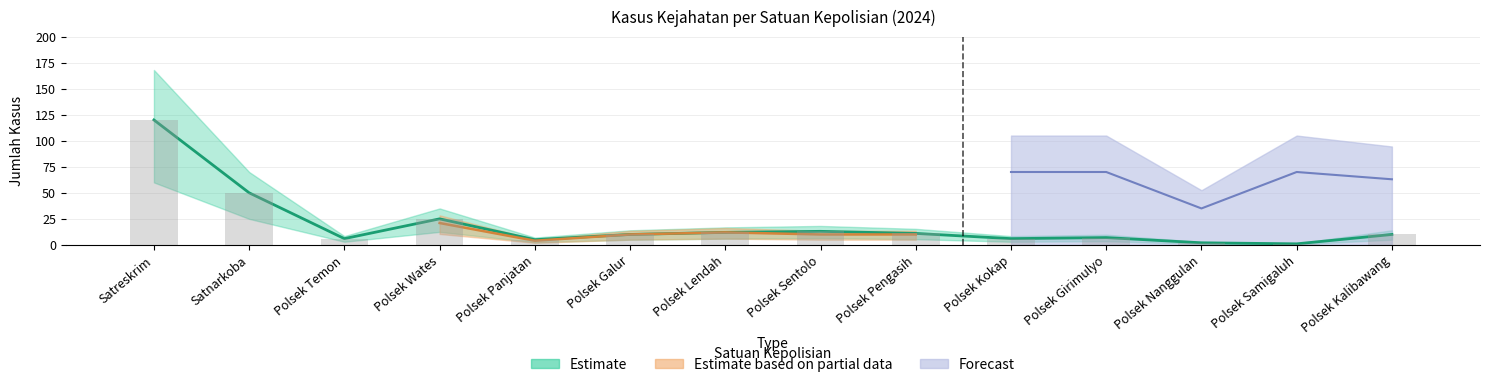

Read the Diselesaikan value at Polsek Wates, to the nearest 5.

25